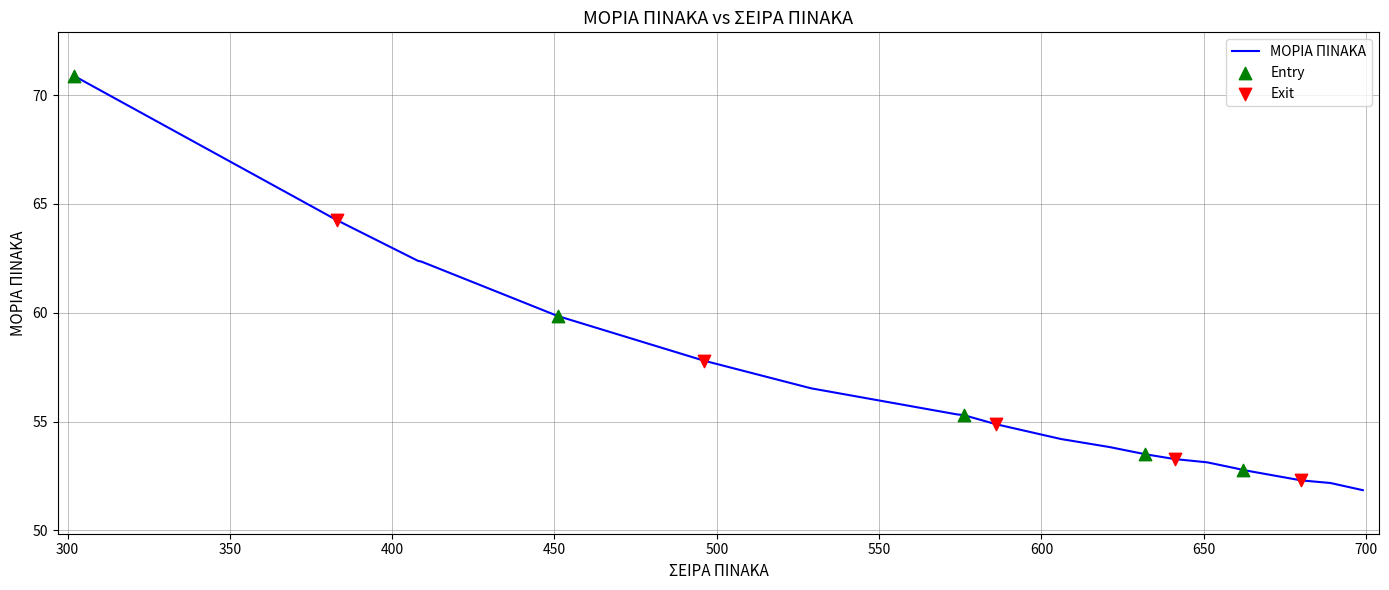

What is the minimum value shown in the chart?

51.9